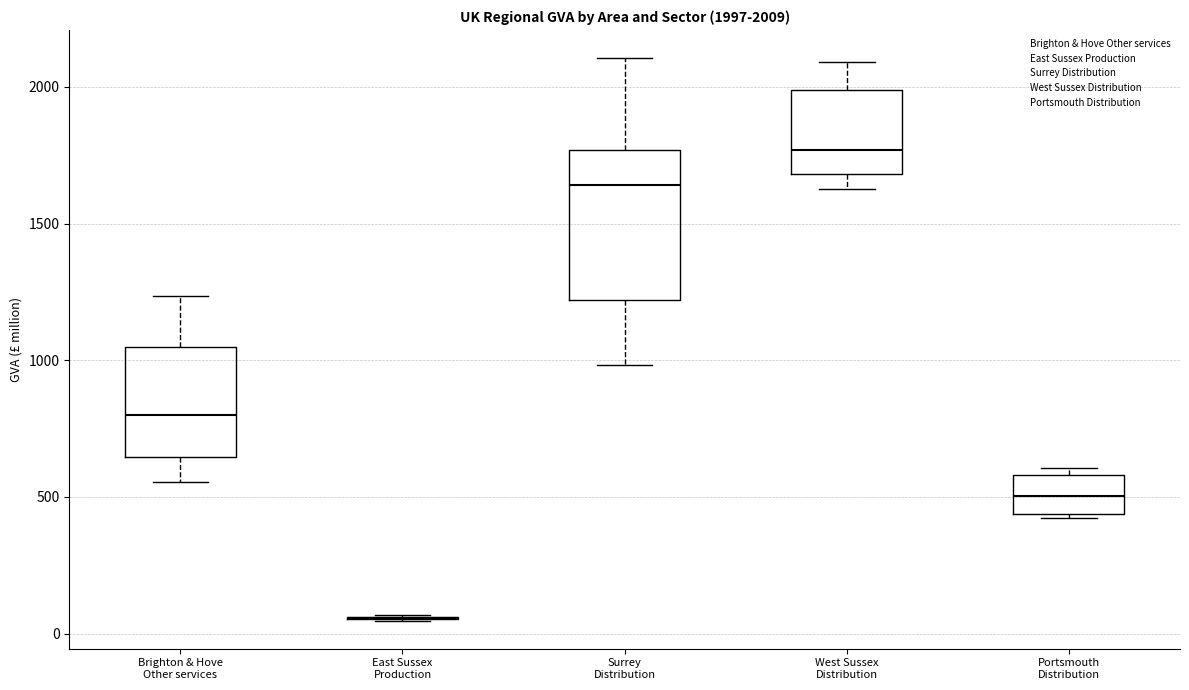

Comparing the boxes themselves (not the whiskers), which one is the tallest?

Surrey Distribution